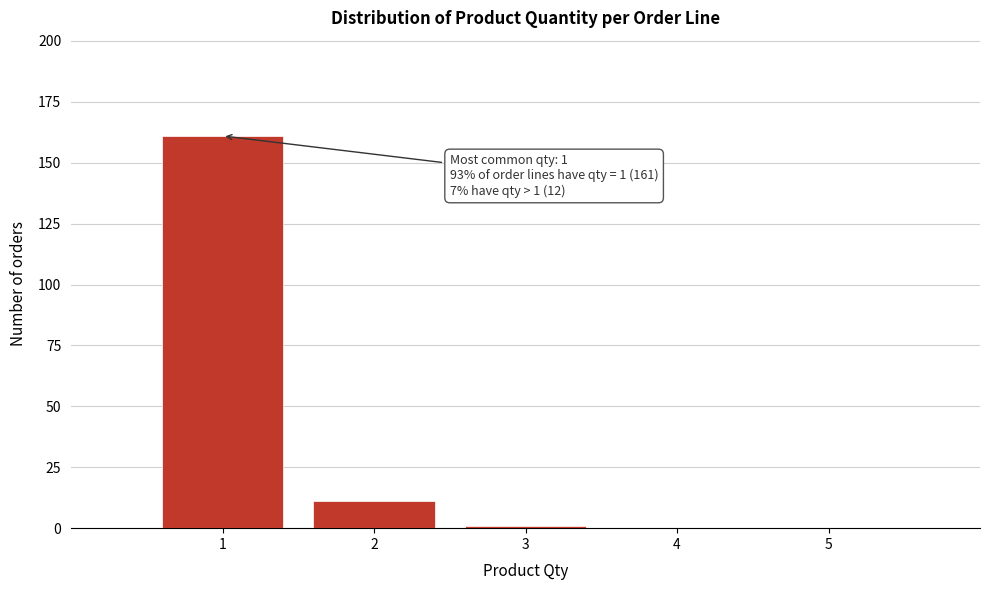

Over which range of the x-axis is the bar tallest?

0.5 to 1.5